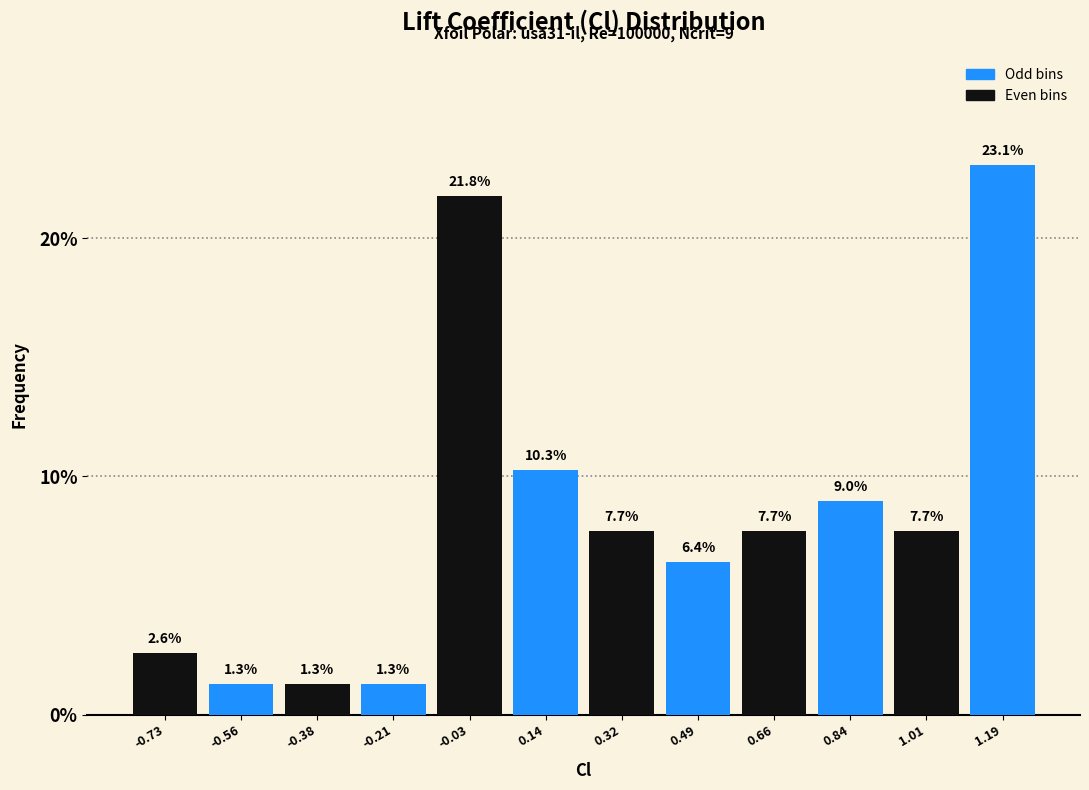

What is the height of the bar covering 0.92 to 1.10 on the x-axis? The bar edges are not printed on the chart, so give them approximately, as read against the axis.

7.7